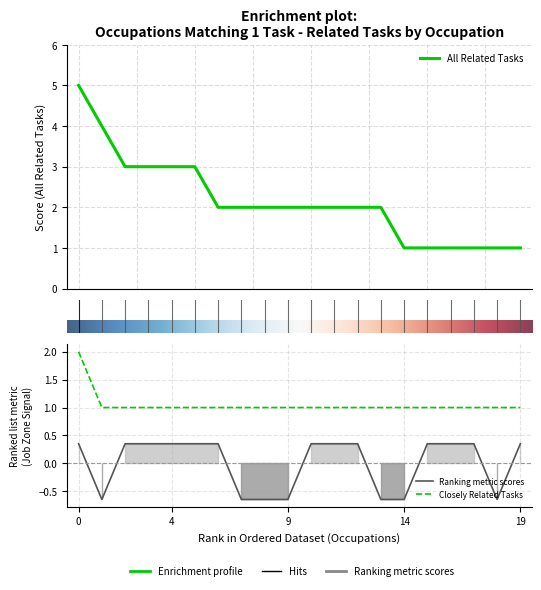

What is the total value across all series at 9?

2.4